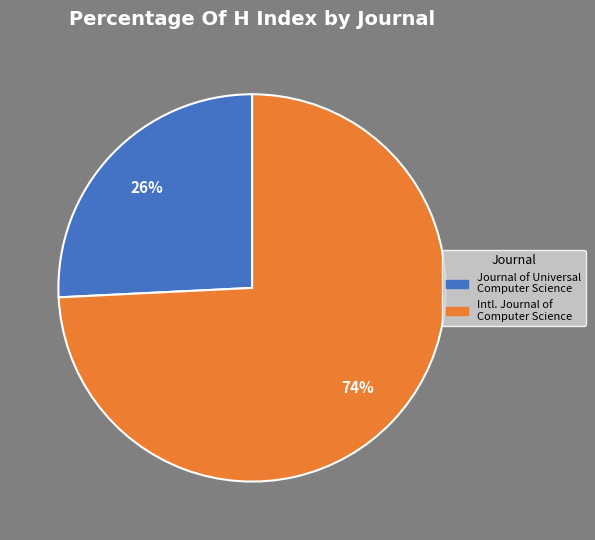

Between Journal of Universal Computer Science and Intl. Journal of Computer Science, which is larger?

Intl. Journal of Computer Science